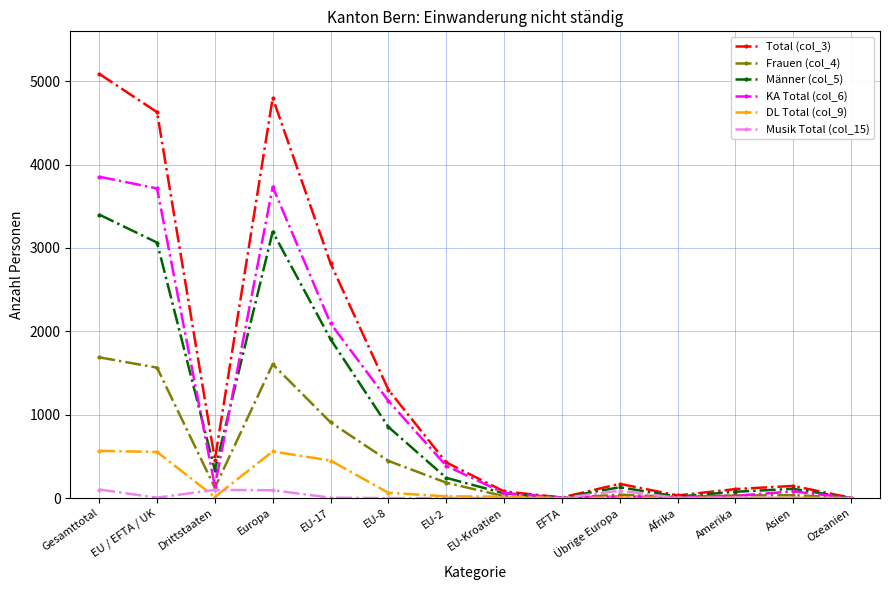

The value of DL Total (col_9) at EFTA is -313. True or false?

False